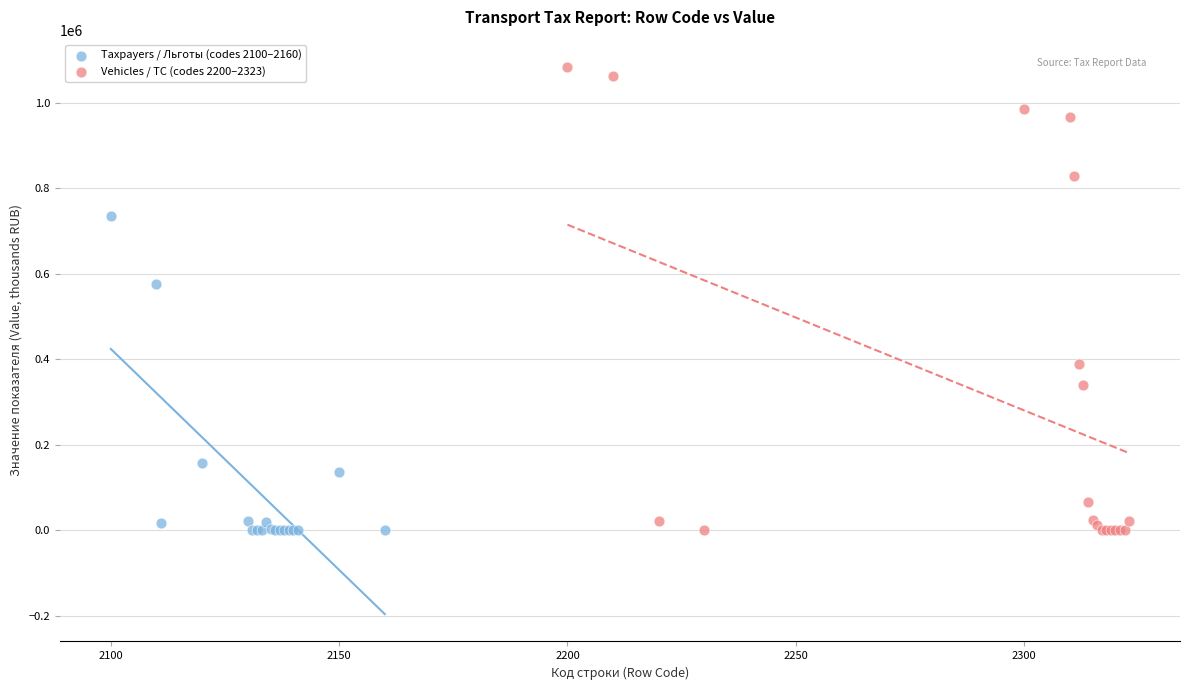

Which series reaches the maximum Y coordinate?

Vehicles / ТС (codes 2200–2323)